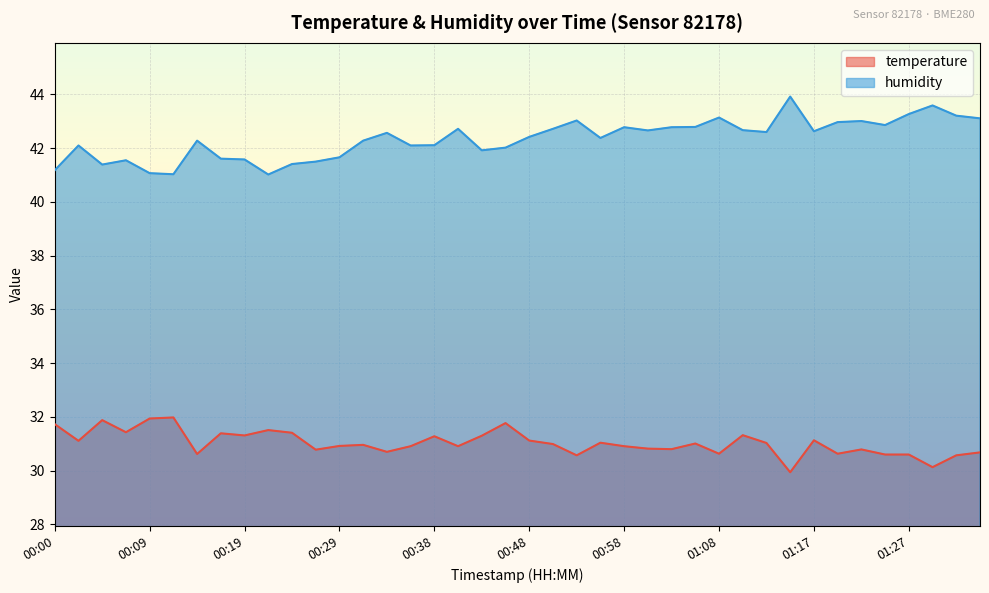

How many lines are shown in the chart?

2